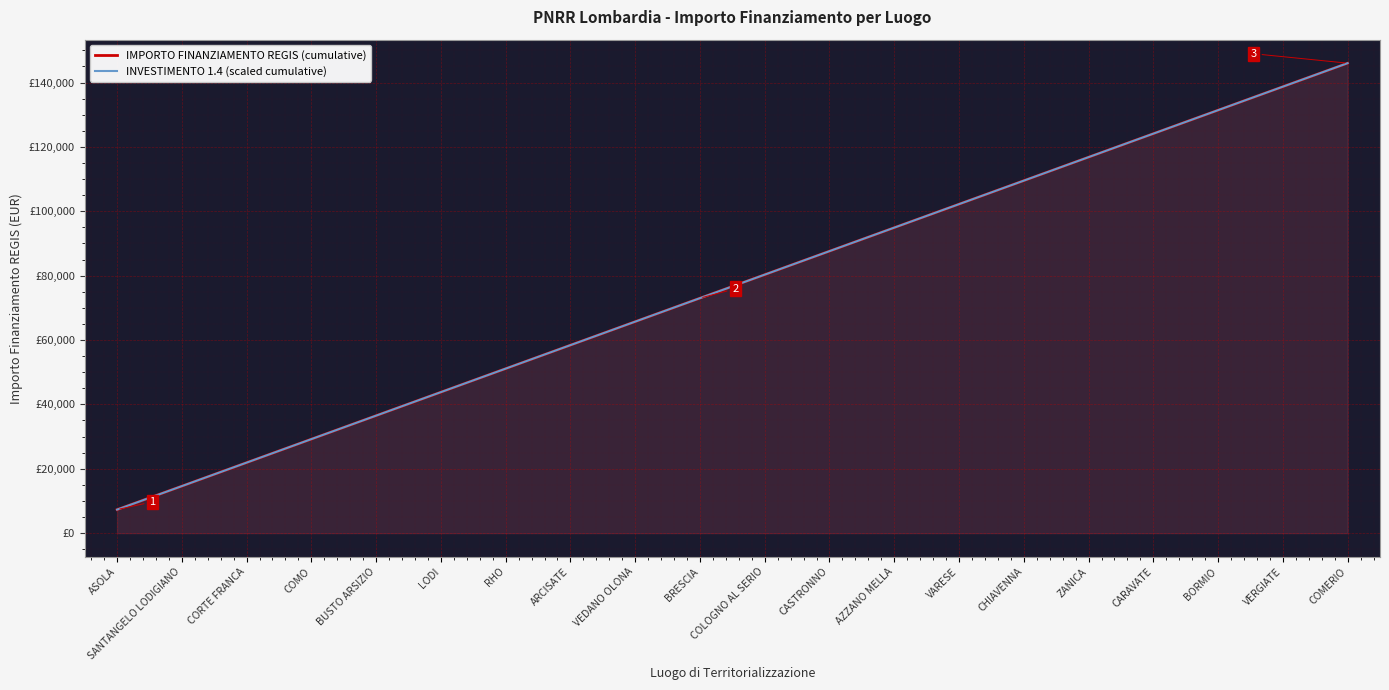

At which category does the chart reach its minimum across all series?

ASOLA